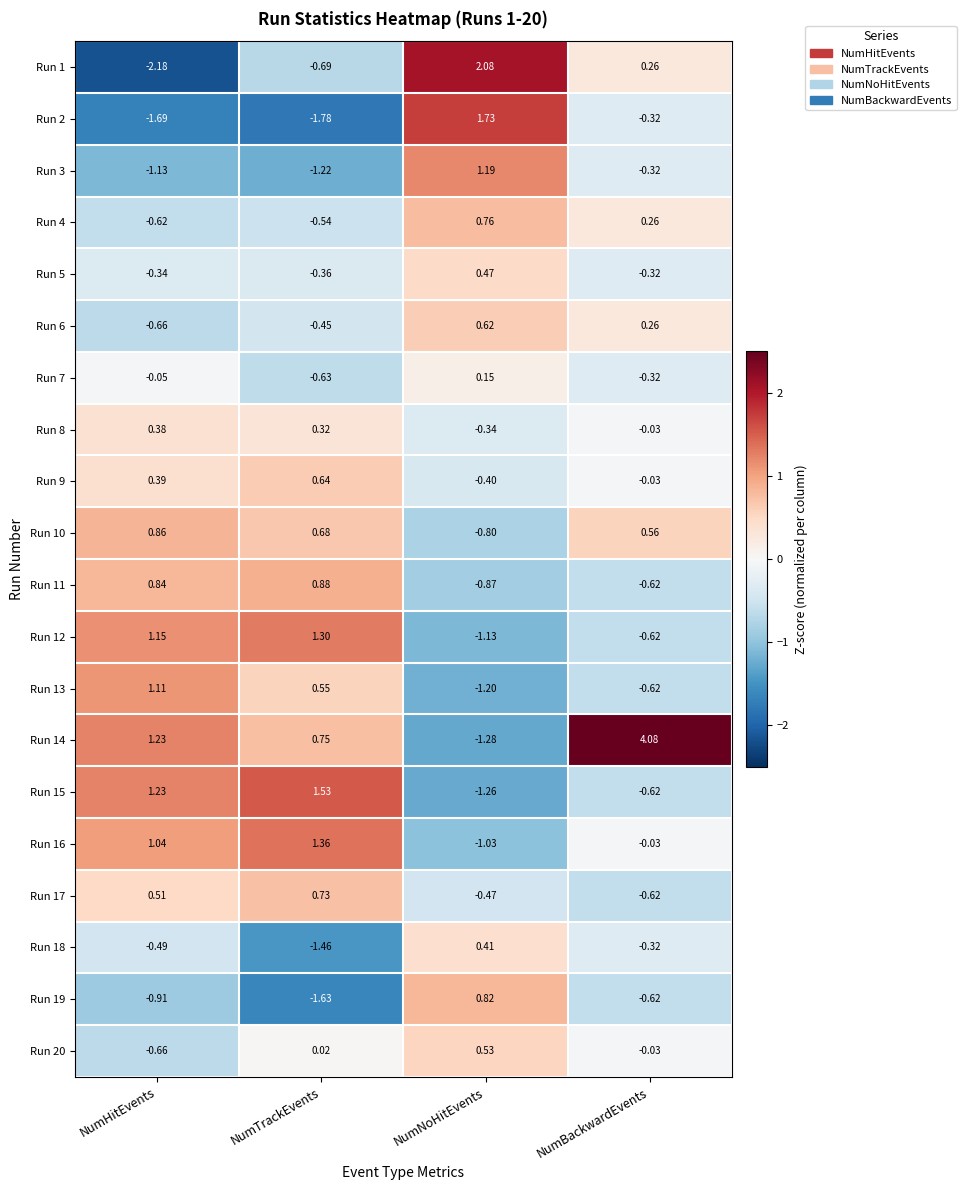

Which series changed the most between NumNoHitEvents and NumBackwardEvents?

Run 14